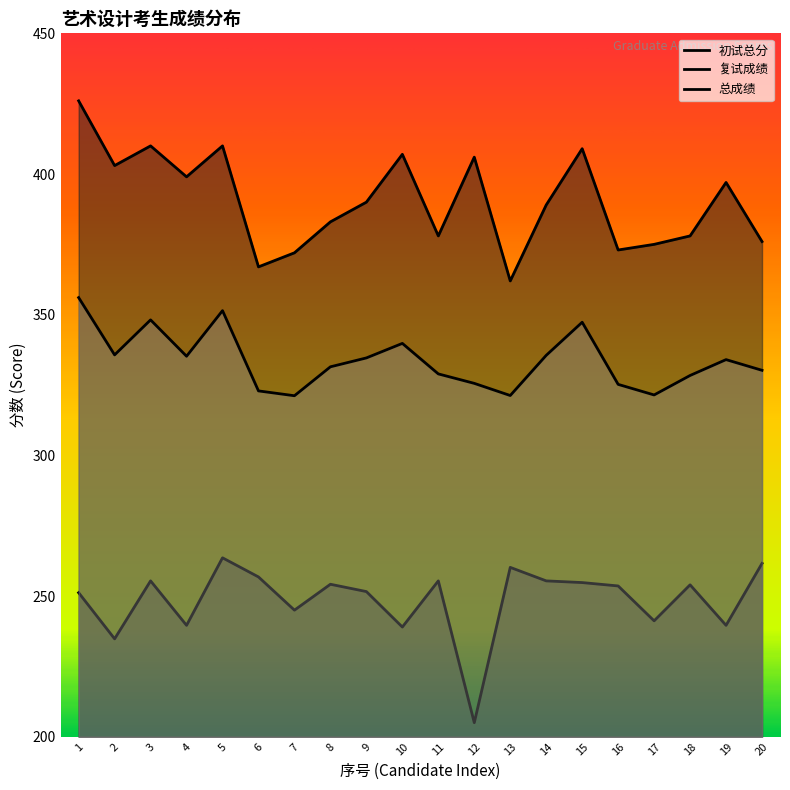

At which category does the chart reach its peak across all series?

1